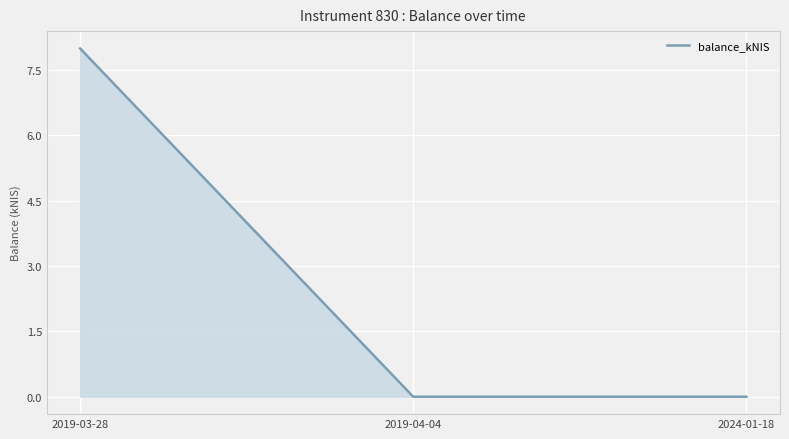

What position from the right is 2024-01-18?

1